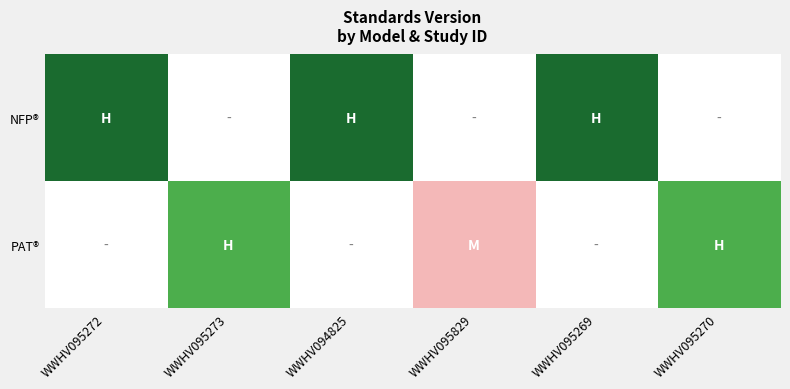

What is the difference between the maximum and minimum values?

0.3